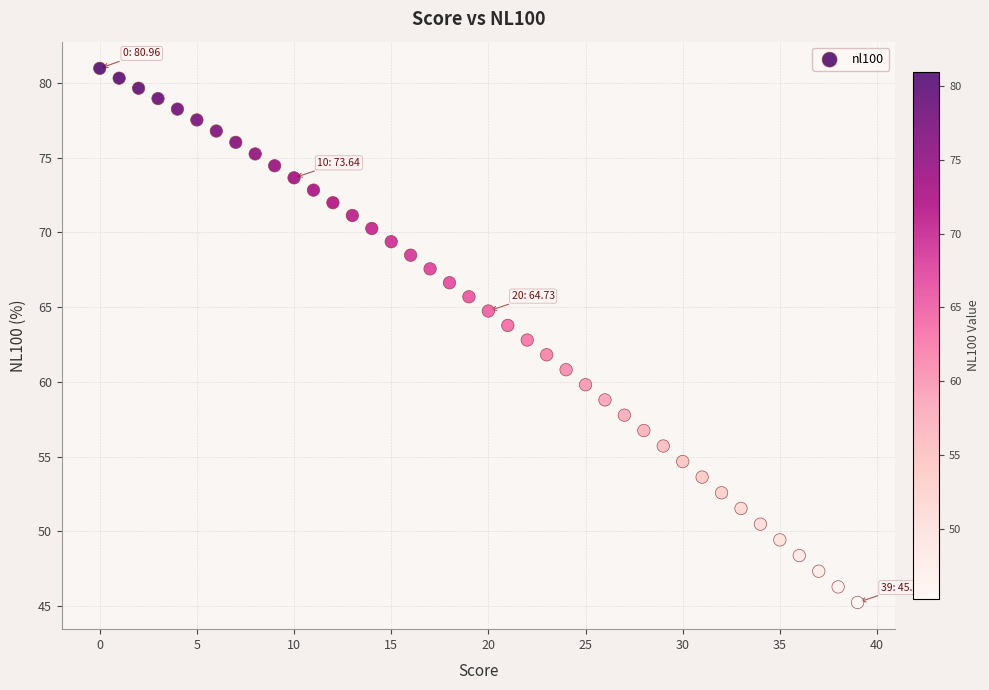

What is the range of Y values (max minus min)?

35.7